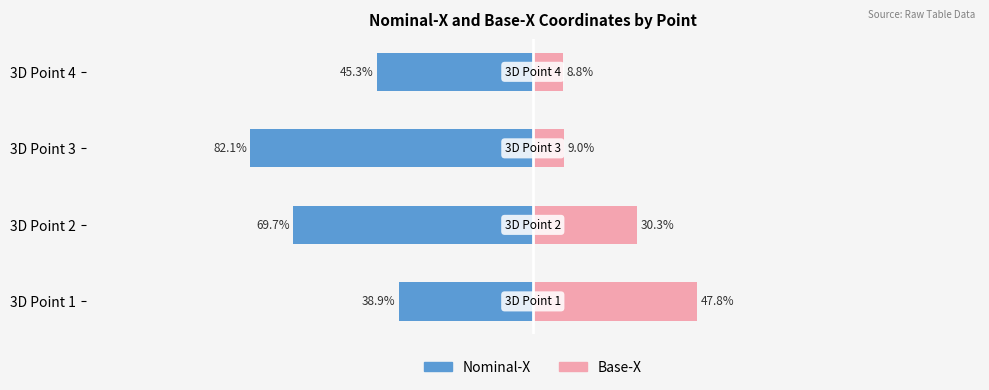

How many bars are there in total?

8